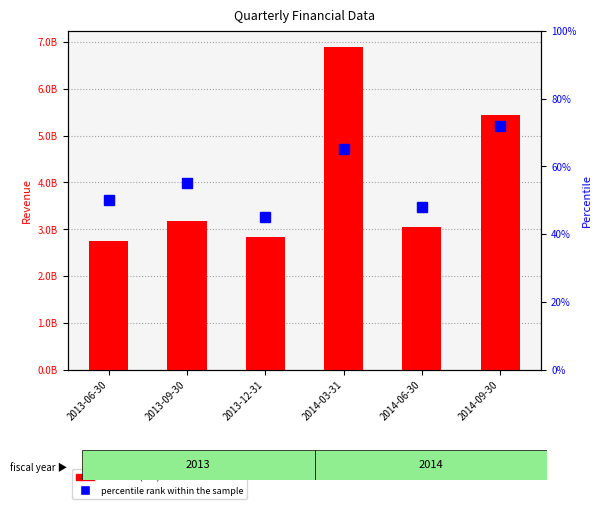

What is the difference between the highest and lowest values at 2013-06-30?

2753699950